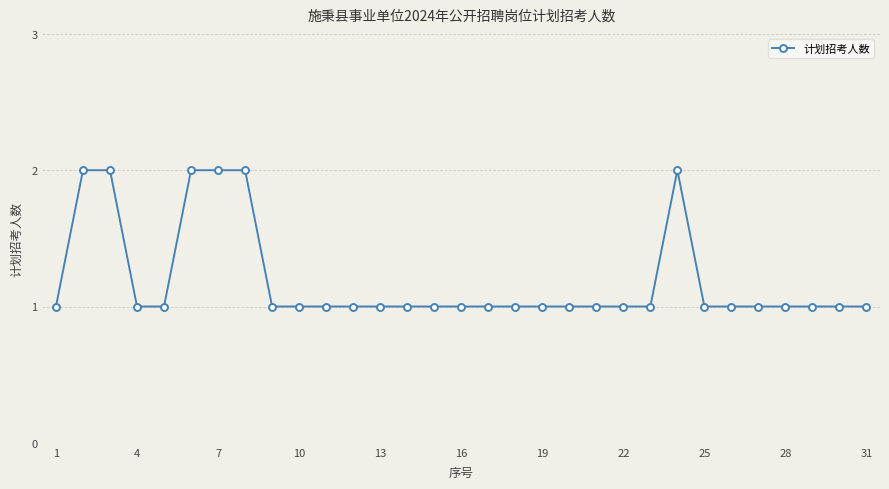

True or false: the data has more than 0 interior local peaks.

True